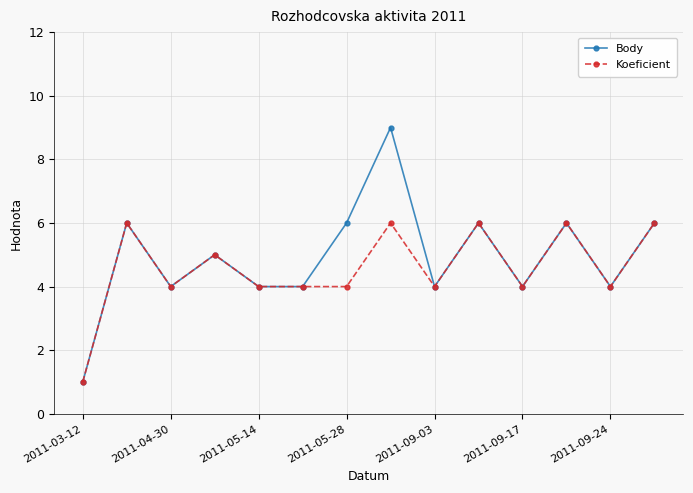

Which series has the largest range (max minus min)?

Body